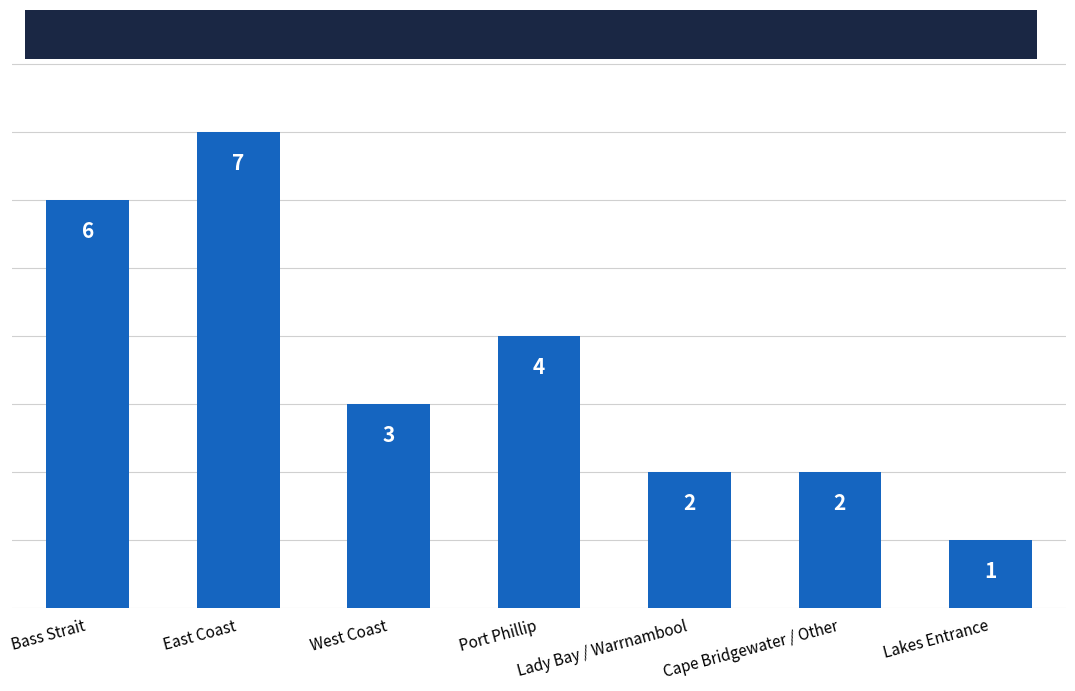

How many distinct data groups are displayed?

1